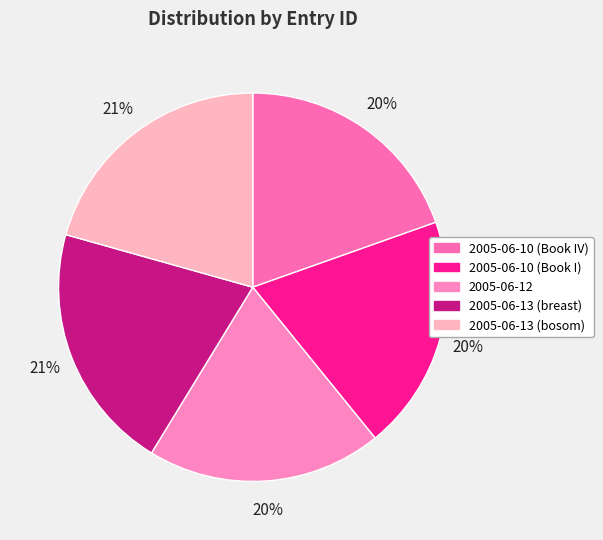

How many slices are in this pie chart?

5